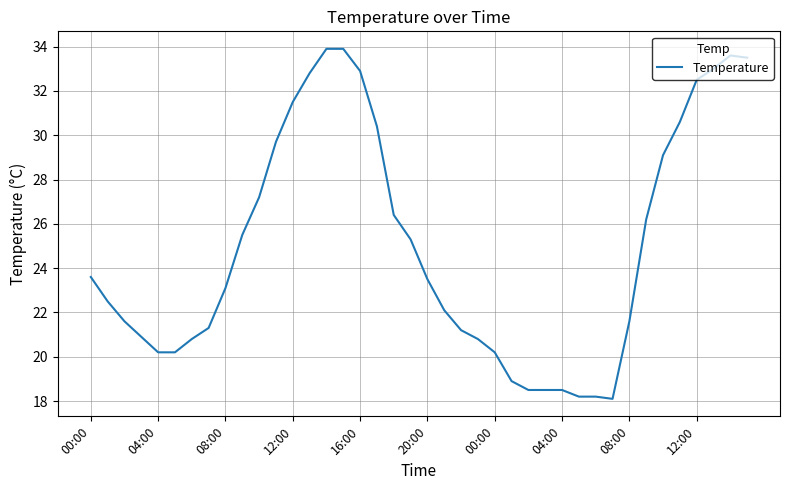

What is the difference between the maximum and minimum values?

15.8